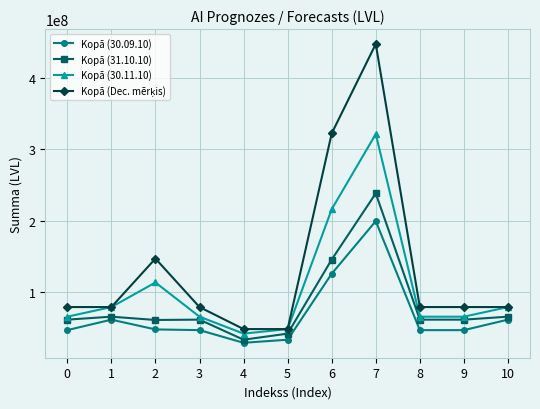

What is the total value across all series at 10?

282200786.7